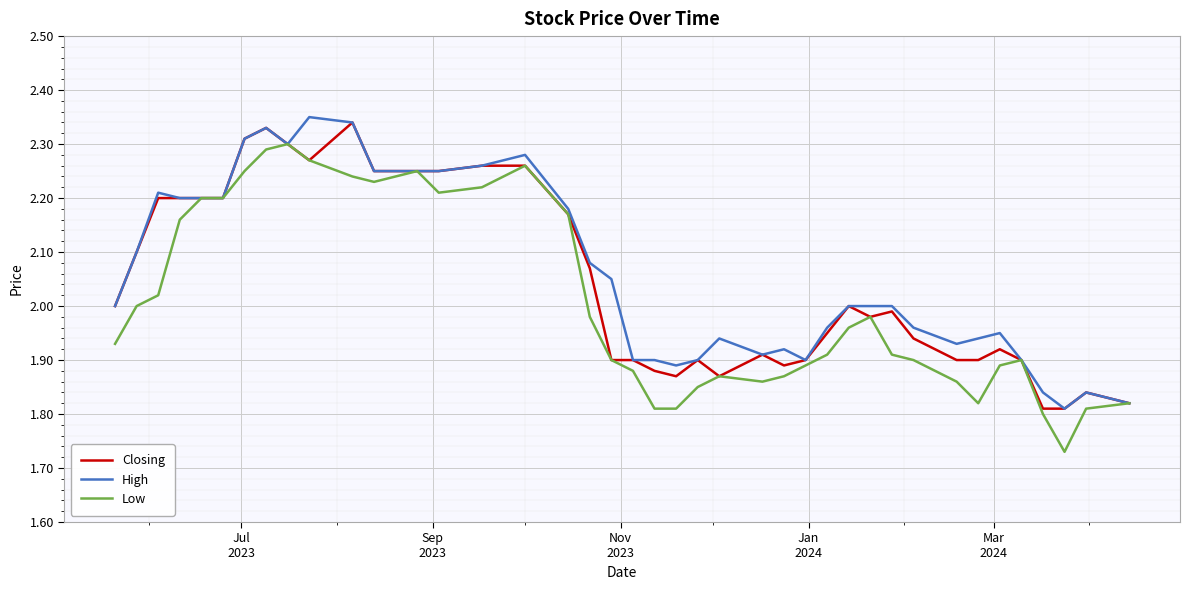

Which series has the widest spread of values?

Low